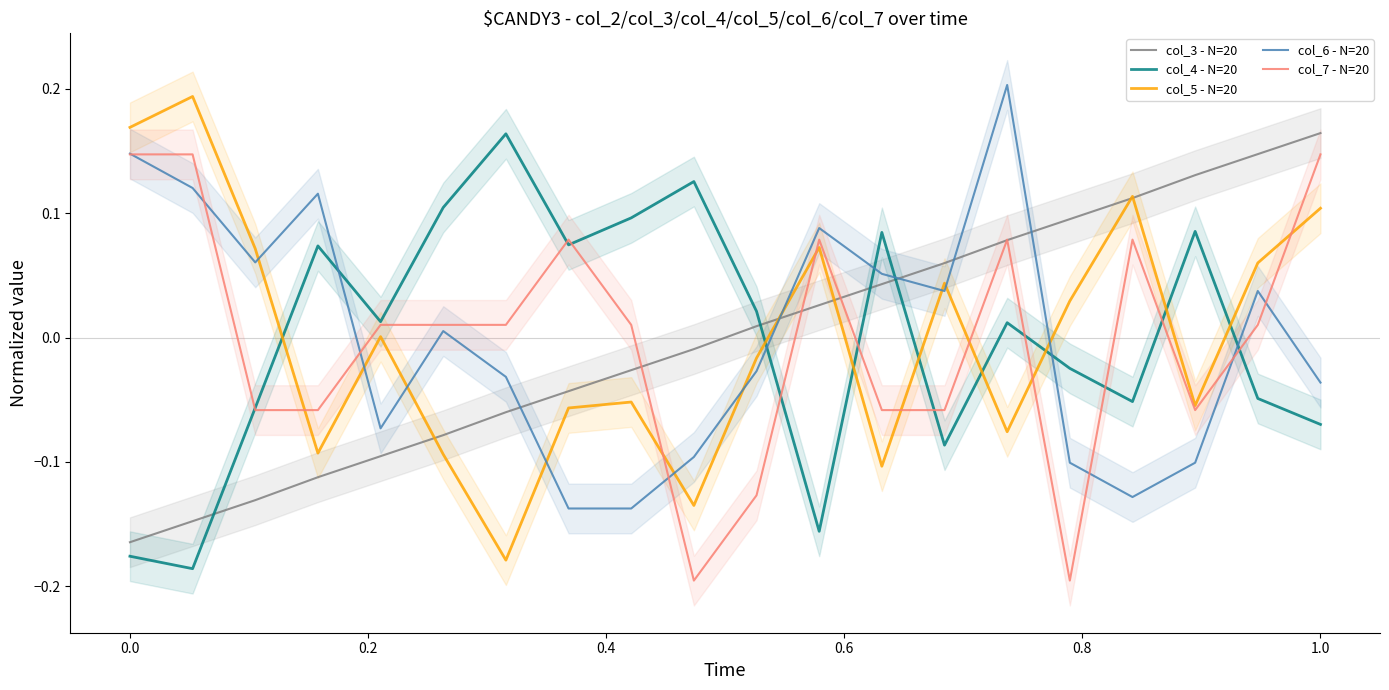

Is this an area chart (filled region under the line)?

No